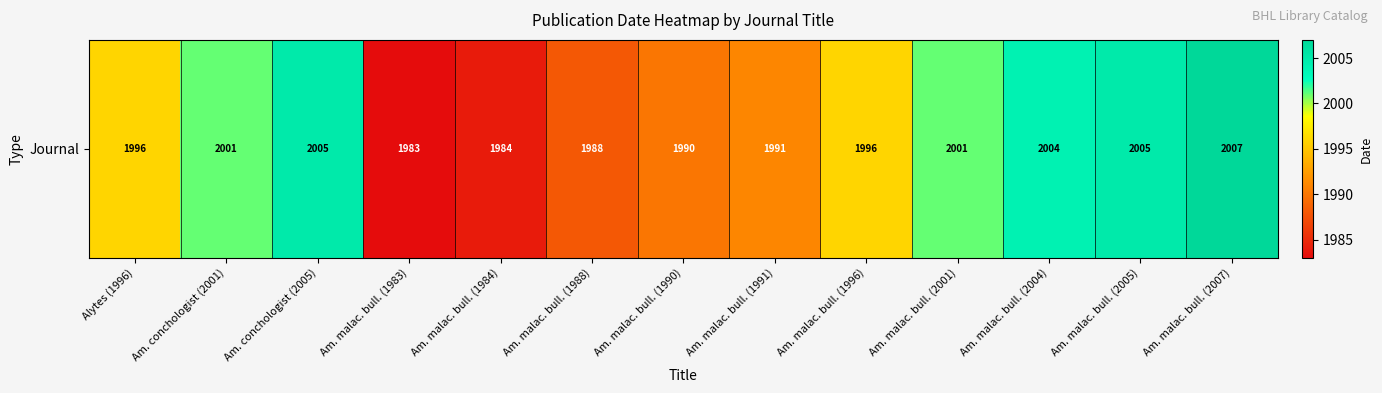

True or false: the data shows 853 at Alytes (1996).

False